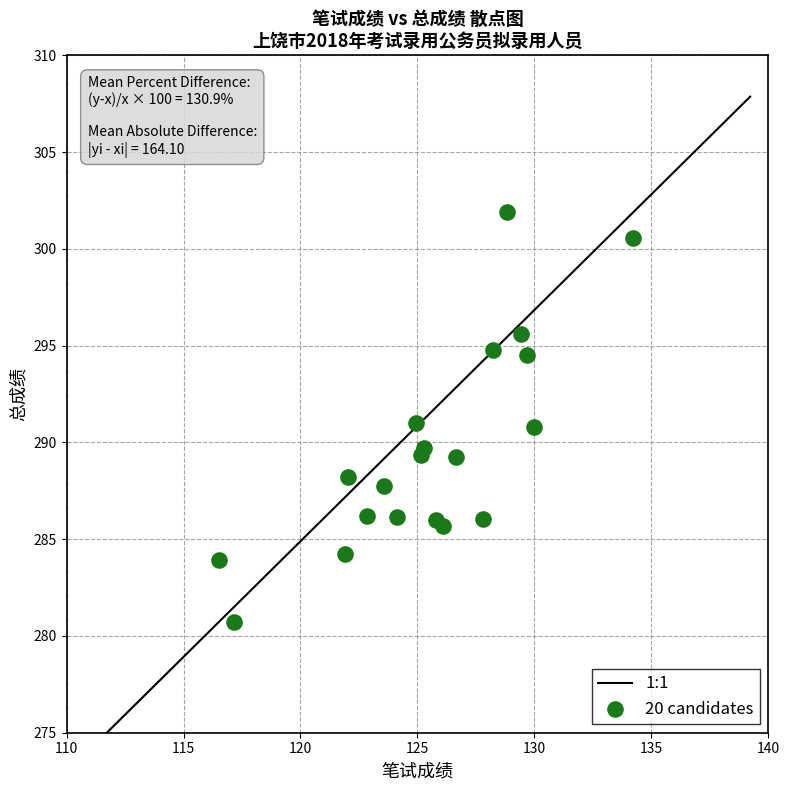

What is the range of X values (max minus min)?

17.7